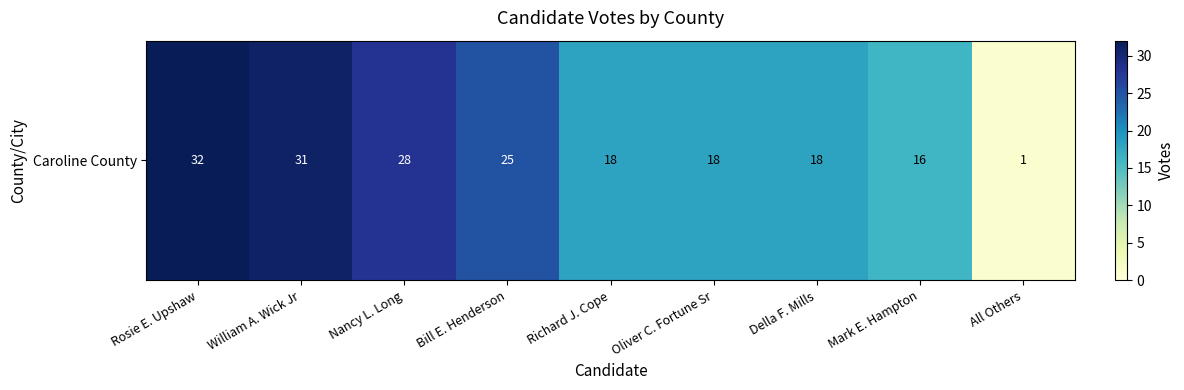

Between Richard J. Cope and Nancy L. Long, which is larger?

Nancy L. Long